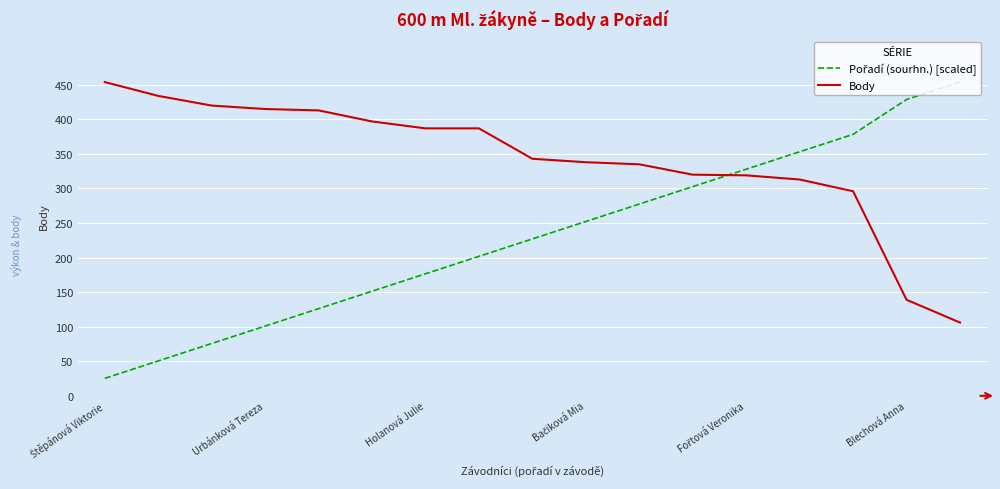

Which series has the largest total across all categories?

Body